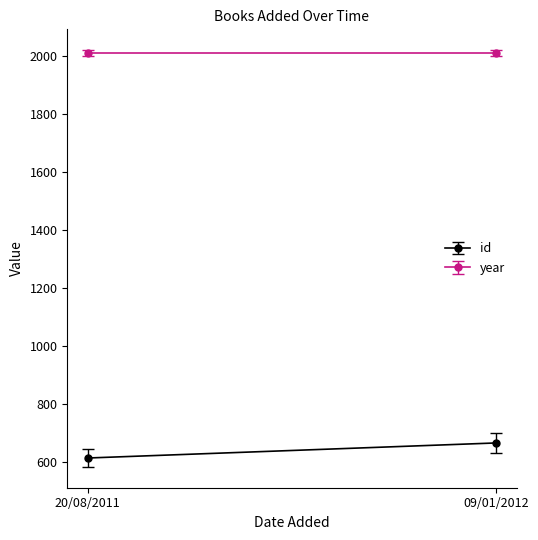

What is the greatest value displayed?

2011